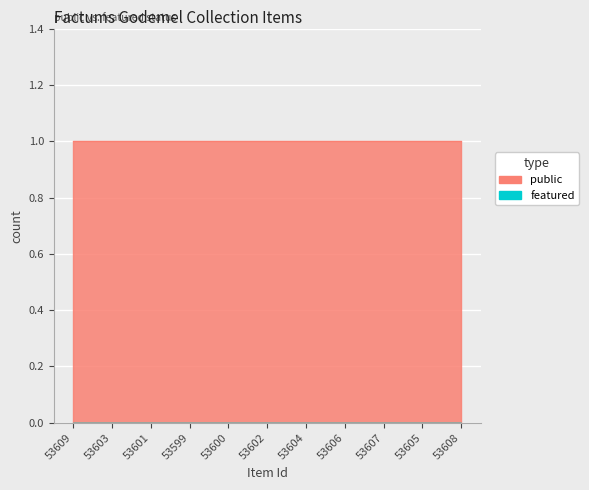

List the series in order of their overall mean, lowest first.

featured, public